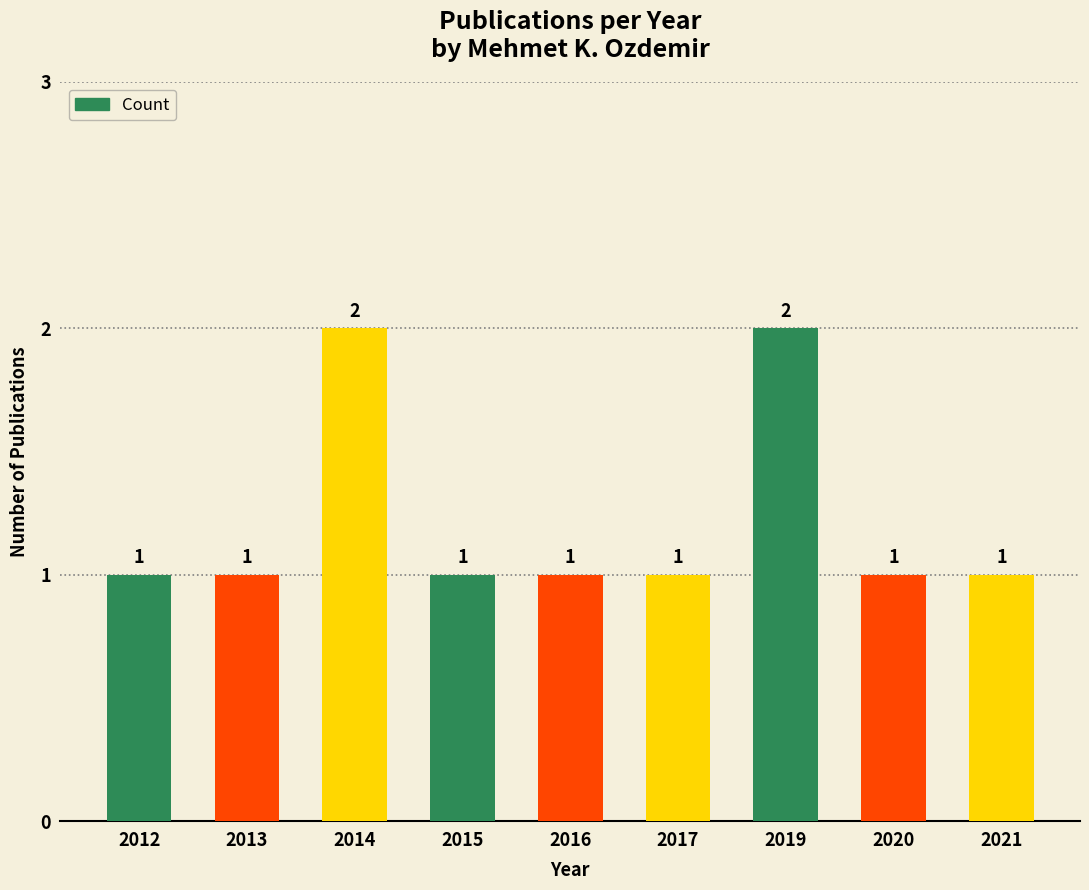

How many bars are there in total?

9